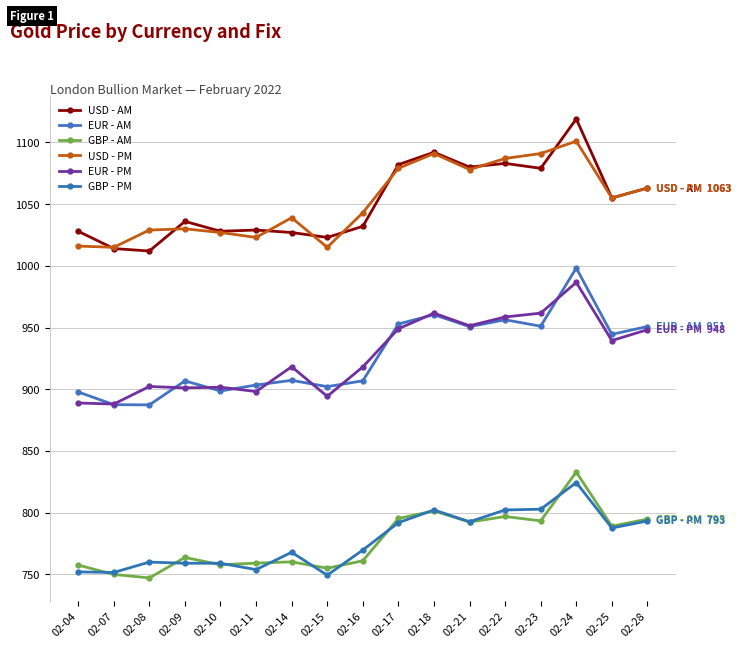

At which label does GBP - PM first exceed 769?

02-16